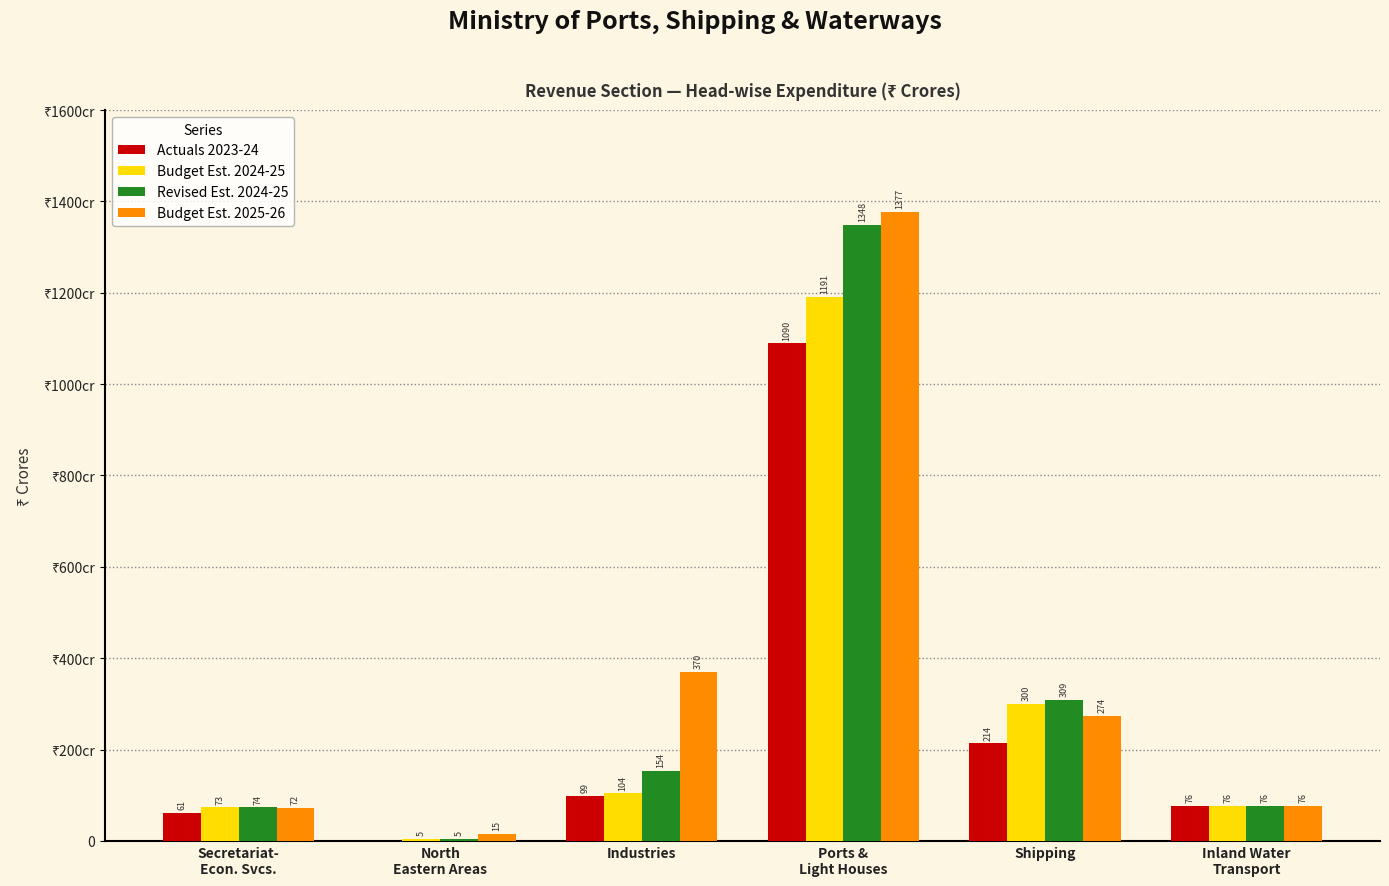

Are the bars grouped side by side (vs. stacked)?

Yes